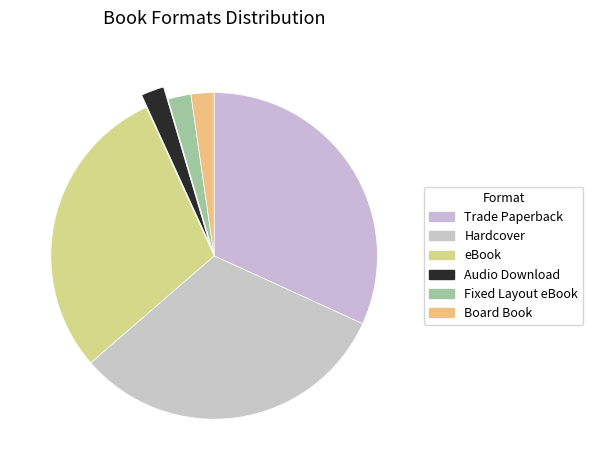

What is the total percentage of Board Book and eBook?

31.8%